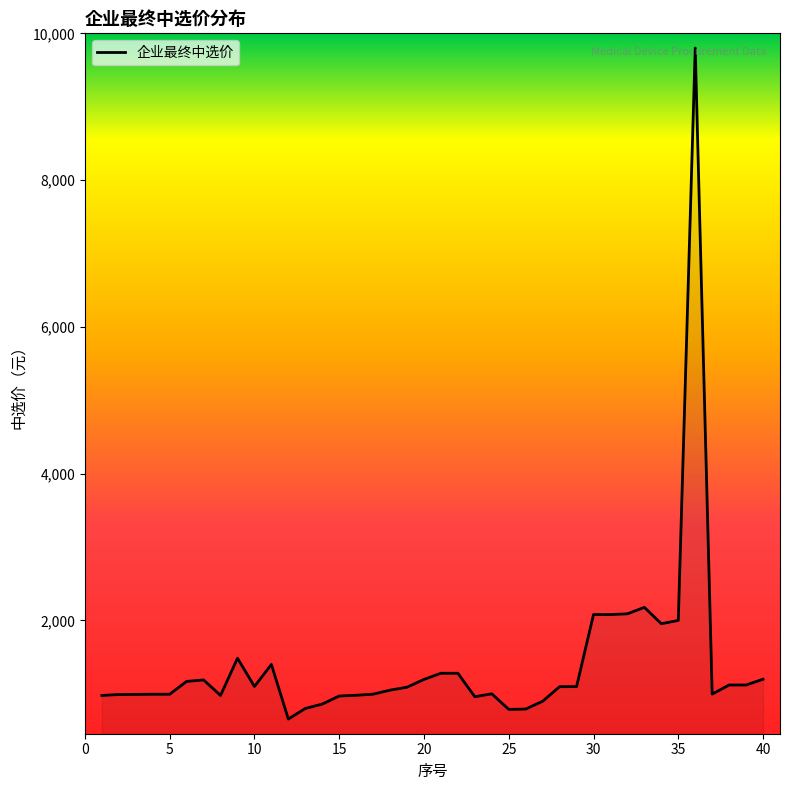

What is the minimum value shown in the chart?

656